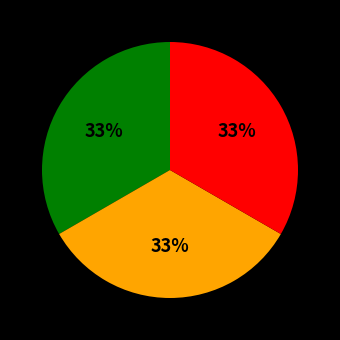

Does any single category account for the majority?

No